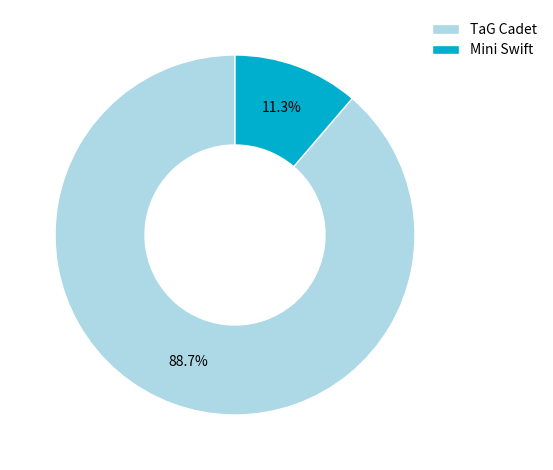

Is TaG Cadet the majority of the pie?

Yes